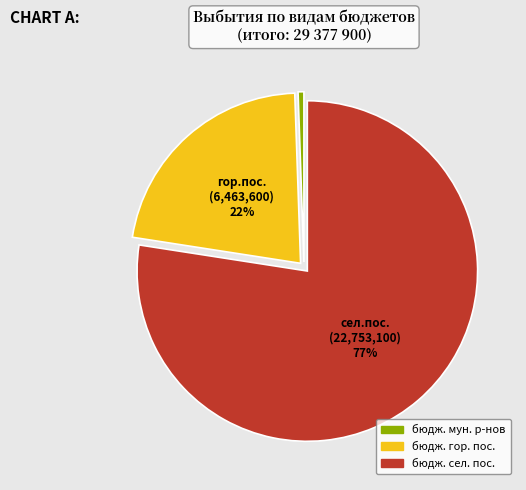

To the nearest percent, what is the average slice percentage?

33%